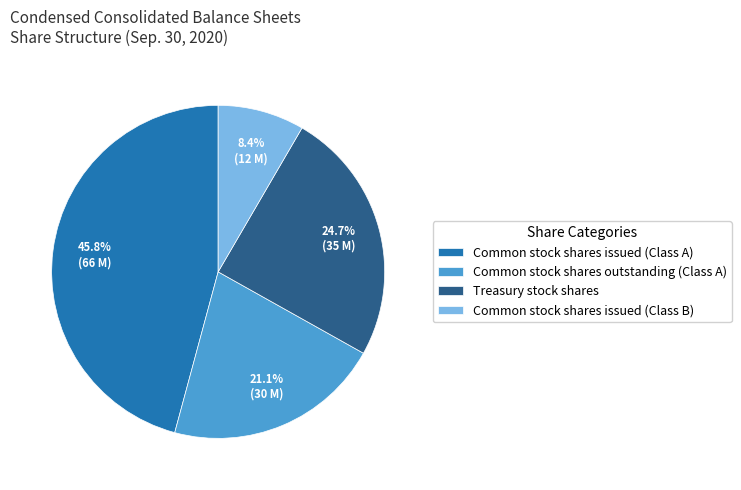

How many segments does this pie chart have?

4